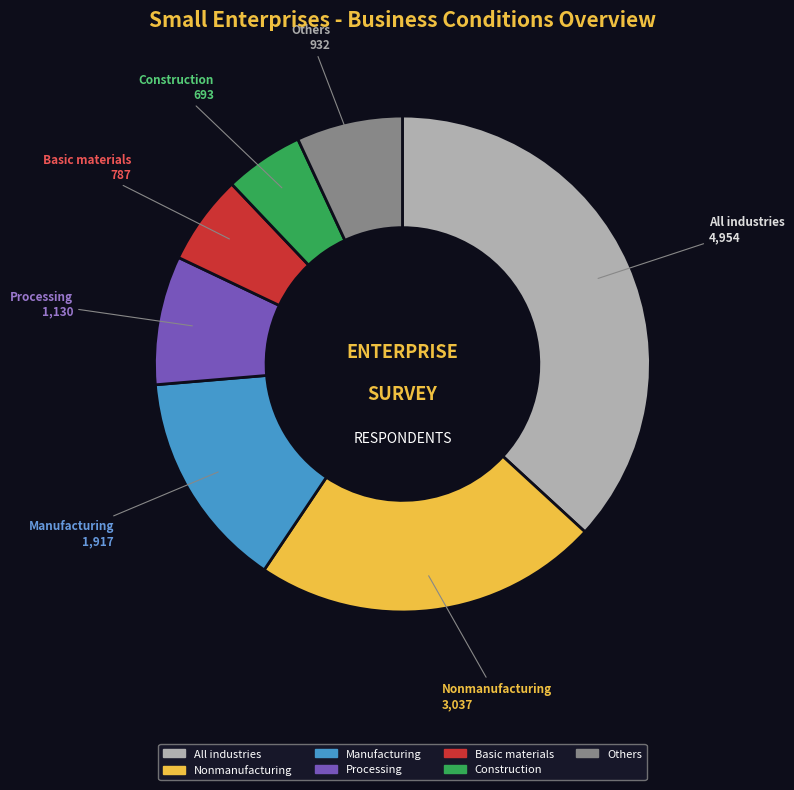

Which slice is the smallest?

Construction